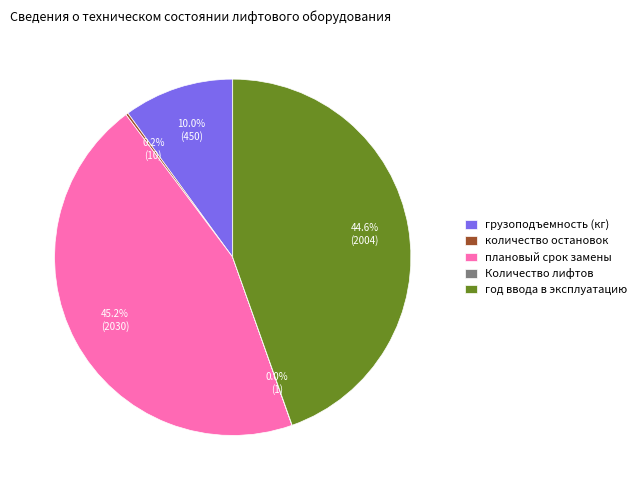

What is the total percentage of год ввода в эксплуатацию and грузоподъемность (кг)?

54.6%